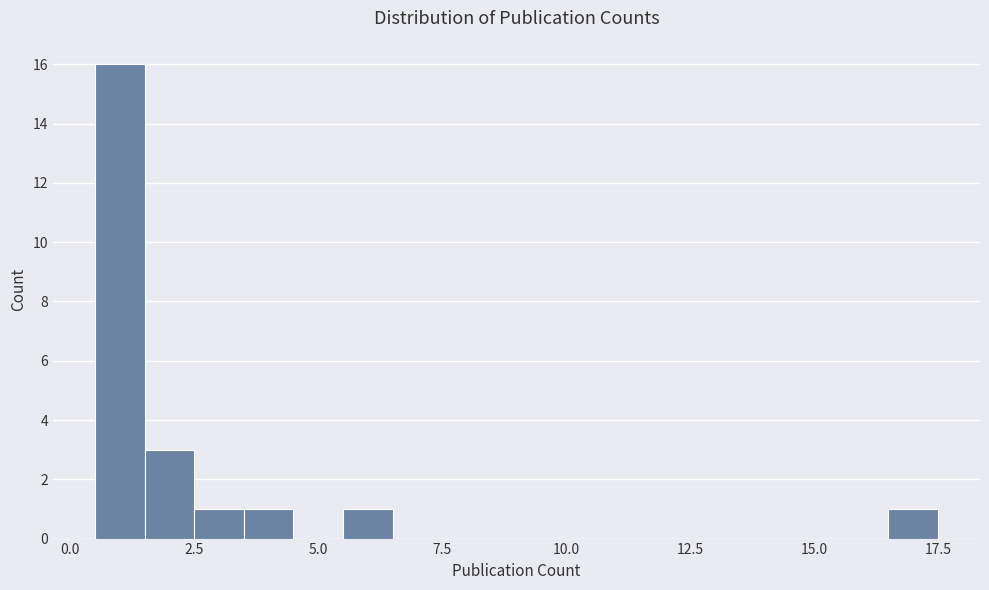

Read against the x-axis, roughly where is the centre of the tallest bar?

1.0